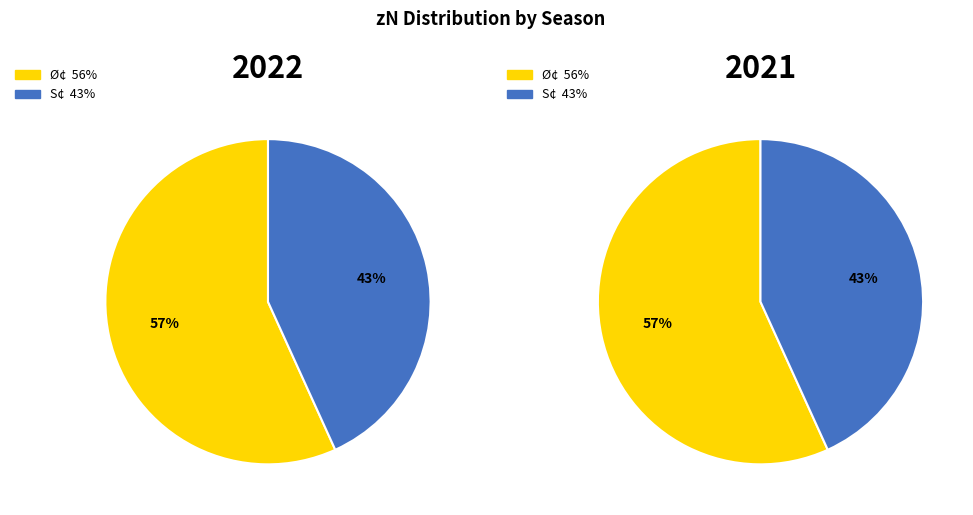

What percentage do S¢ (2021) and Ø¢ (2022) together represent?

100.0%